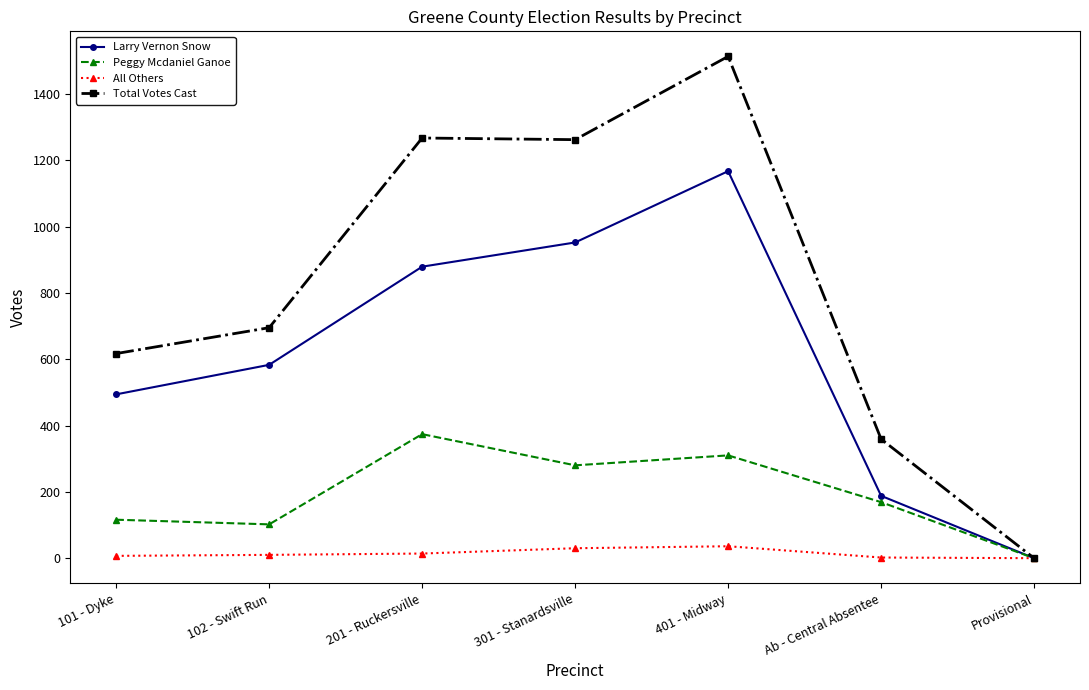

Rank the series by their maximum value, from lowest to highest.

All Others, Peggy Mcdaniel Ganoe, Larry Vernon Snow, Total Votes Cast